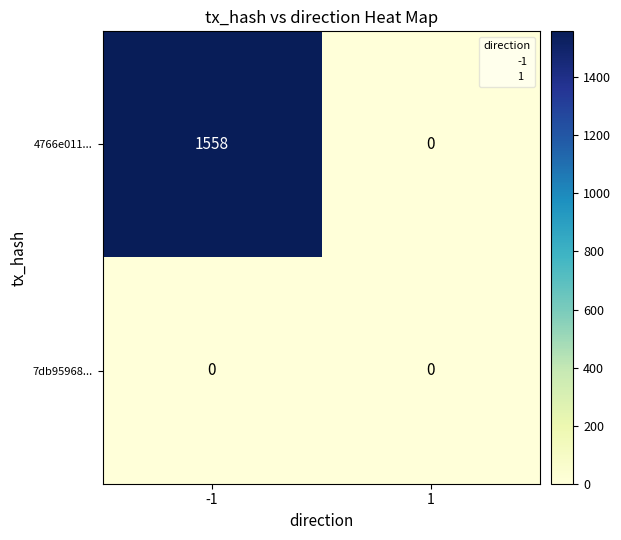

Between -1 and 1, which series saw the biggest shift?

4766e011...